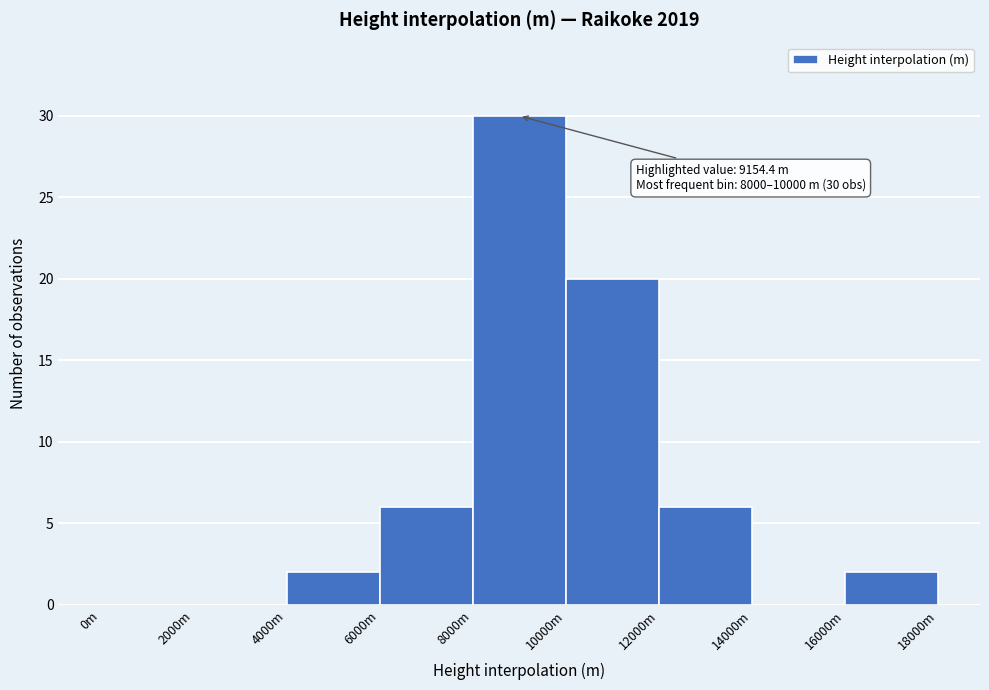

Reading right to left, list all the values displayed in this chart.

16000m=2	14000m=0	12000m=6	10000m=20	8000m=30	6000m=6	4000m=2	2000m=0	0m=0